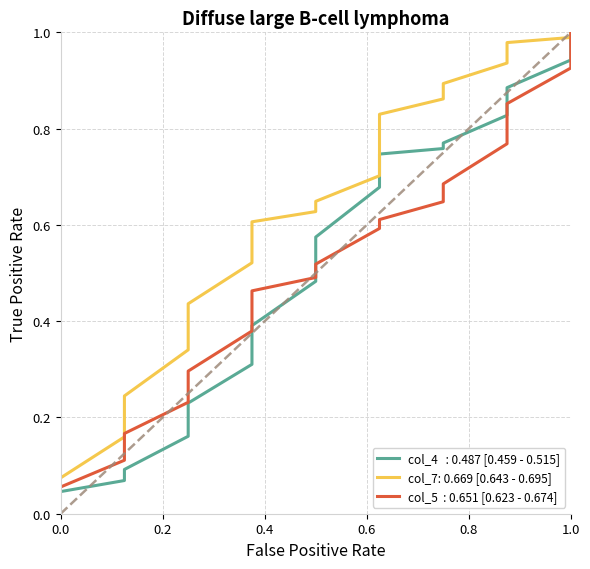

What are all the series names shown in the legend?

col_4, col_7, col_5